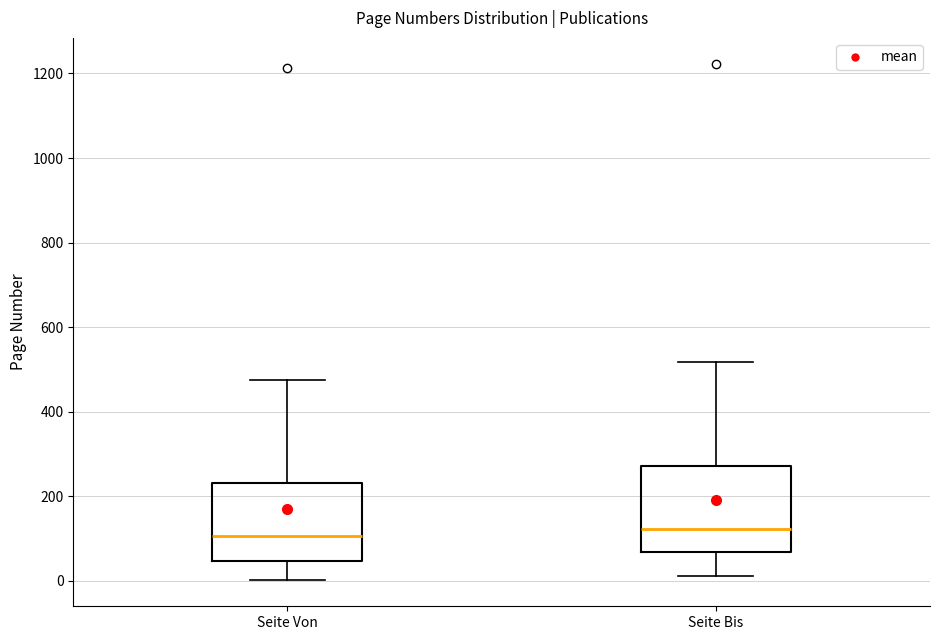

Reading left to right, transcribe this box plot: for each box, give where its median line is, the range the box spans, and where its two whiskers end, as read against the y-axis. The values are not printed on the chart, so give them approximately, as read against the axis.

Seite Von: median 100, box 40 to 240, whiskers 0 to 480
Seite Bis: median 120, box 60 to 280, whiskers 20 to 520